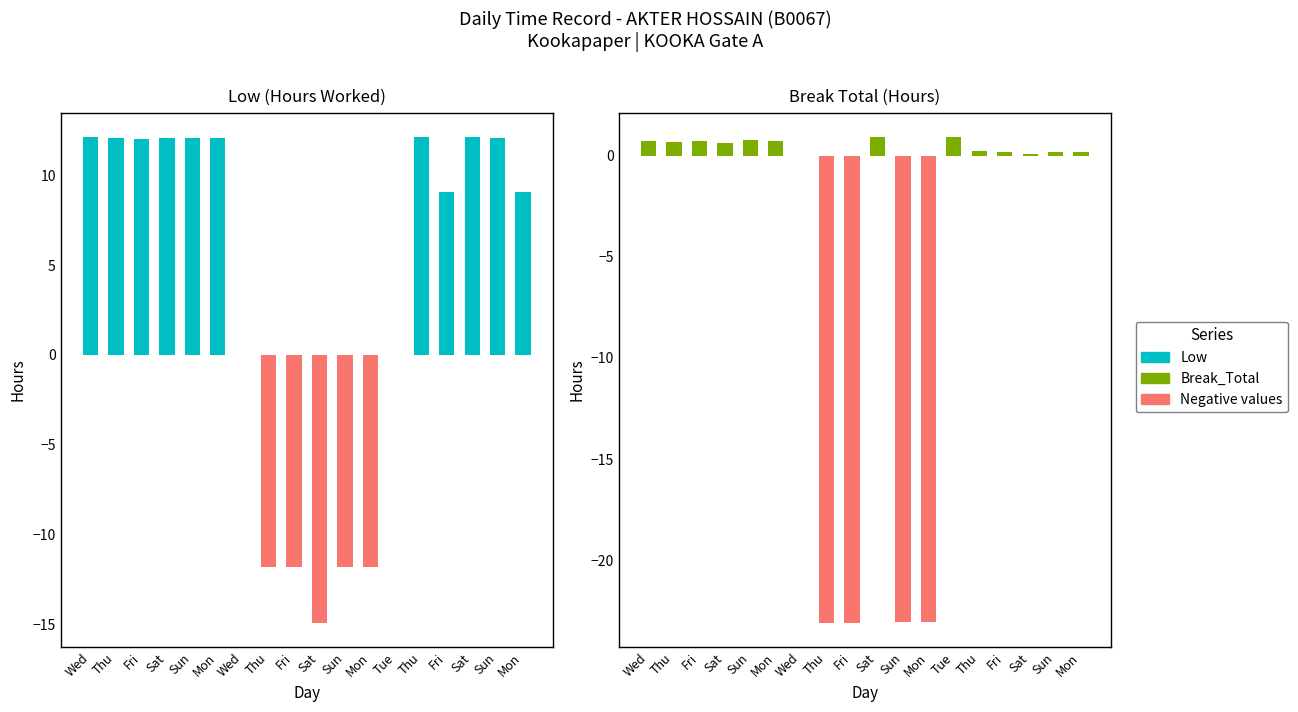

True or false: Low has a value of -11.8 at Thu.

True